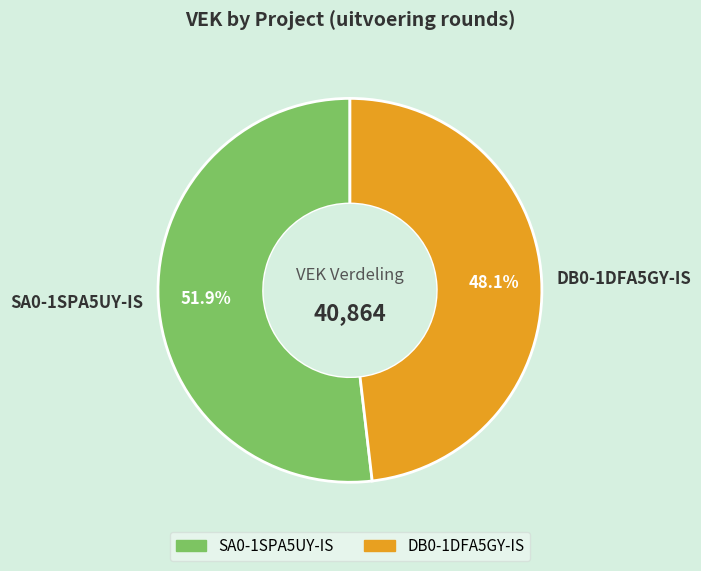

Is there a majority slice in this chart?

Yes